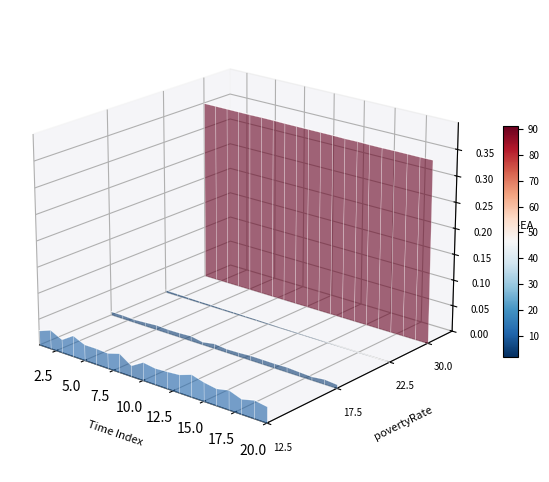

Does the chart display data point markers on the line(s)?

No